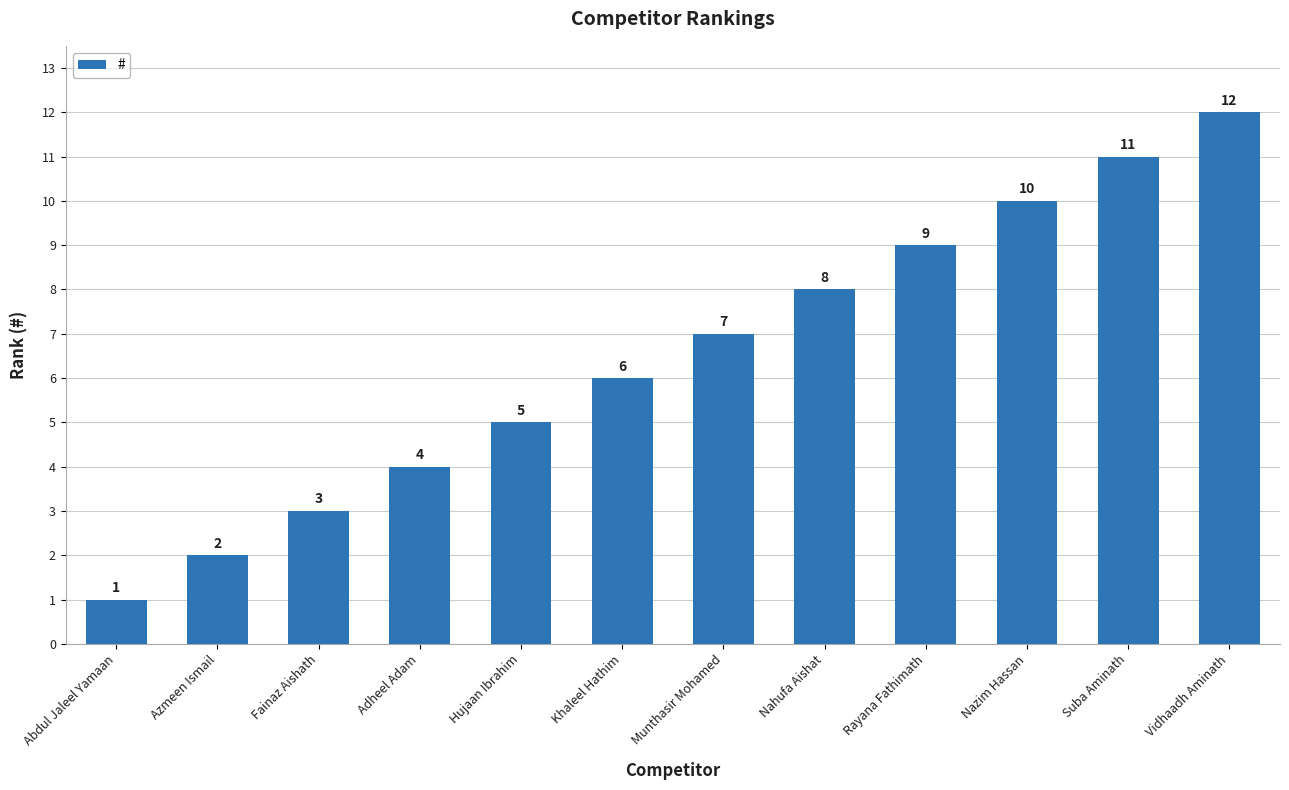

What is the difference between the second highest and second lowest values?

9